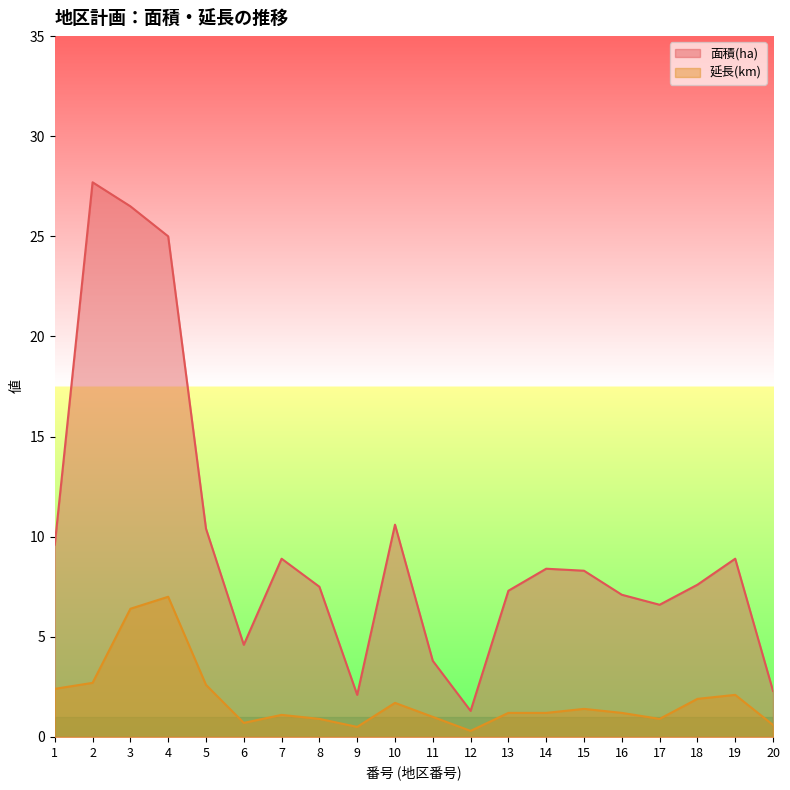

How many interior local peaks does the 延長(km) series have?

5